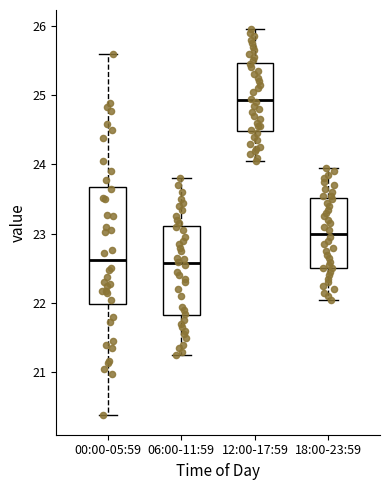

Reading left to right, read every box against the y-axis: the position of its median line, the range the box covers, and the ends of its whiskers. The values are not printed on the chart, so give them approximately, as read against the axis.

00:00-05:59: median 22.6, box 22.0 to 23.7, whiskers 20.4 to 25.6
06:00-11:59: median 22.6, box 21.8 to 23.1, whiskers 21.3 to 23.8
12:00-17:59: median 24.9, box 24.5 to 25.5, whiskers 24.1 to 26.0
18:00-23:59: median 23.0, box 22.5 to 23.5, whiskers 22.1 to 24.0